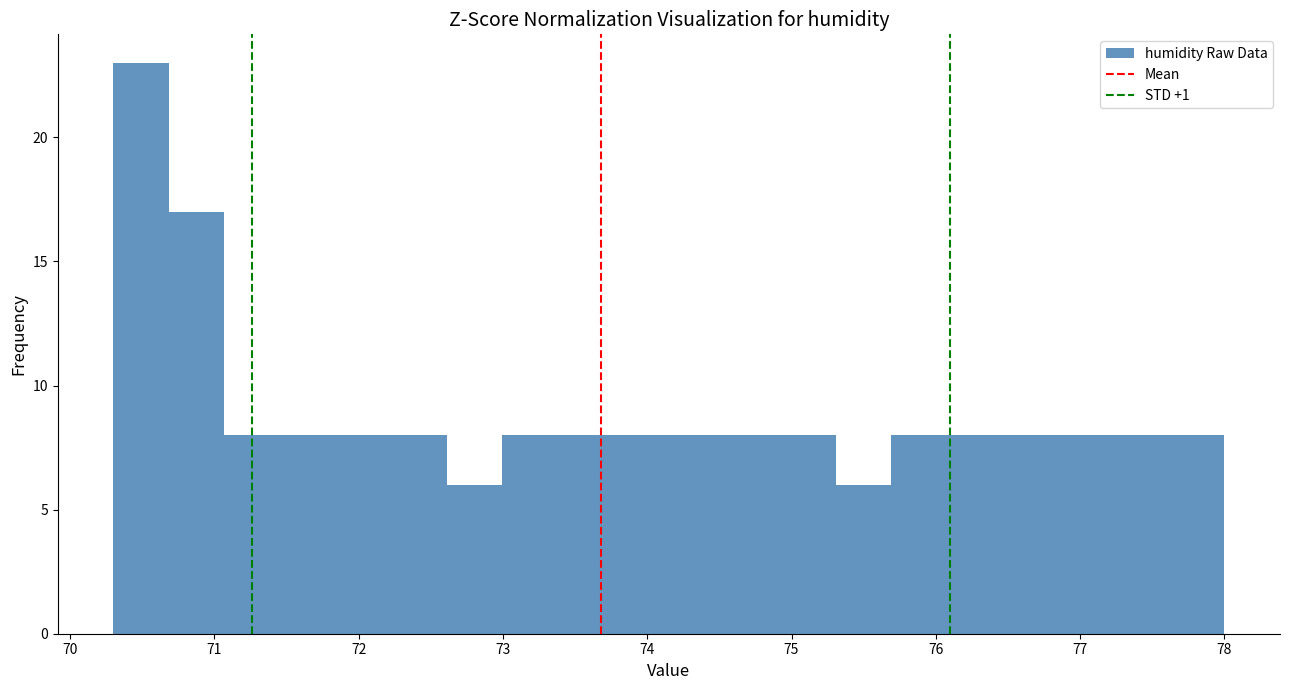

Around what value on the x-axis is the tallest bar? Give the approximate position of its centre, as read against the axis.

70.5